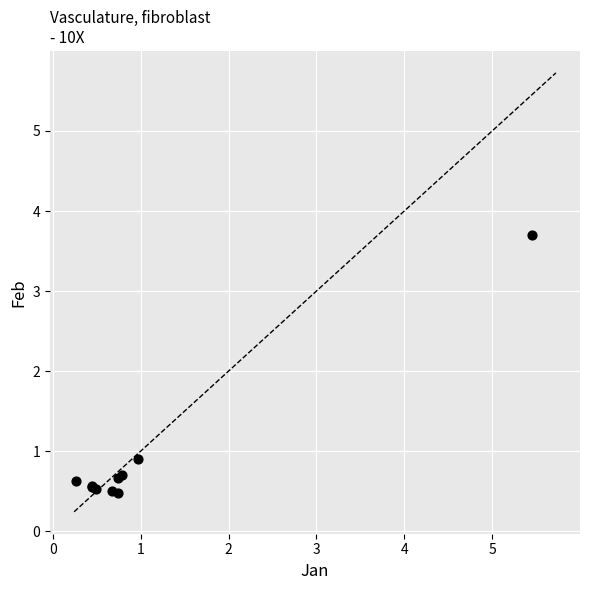

What Y value in the scatter plot is closest to 2?

0.9